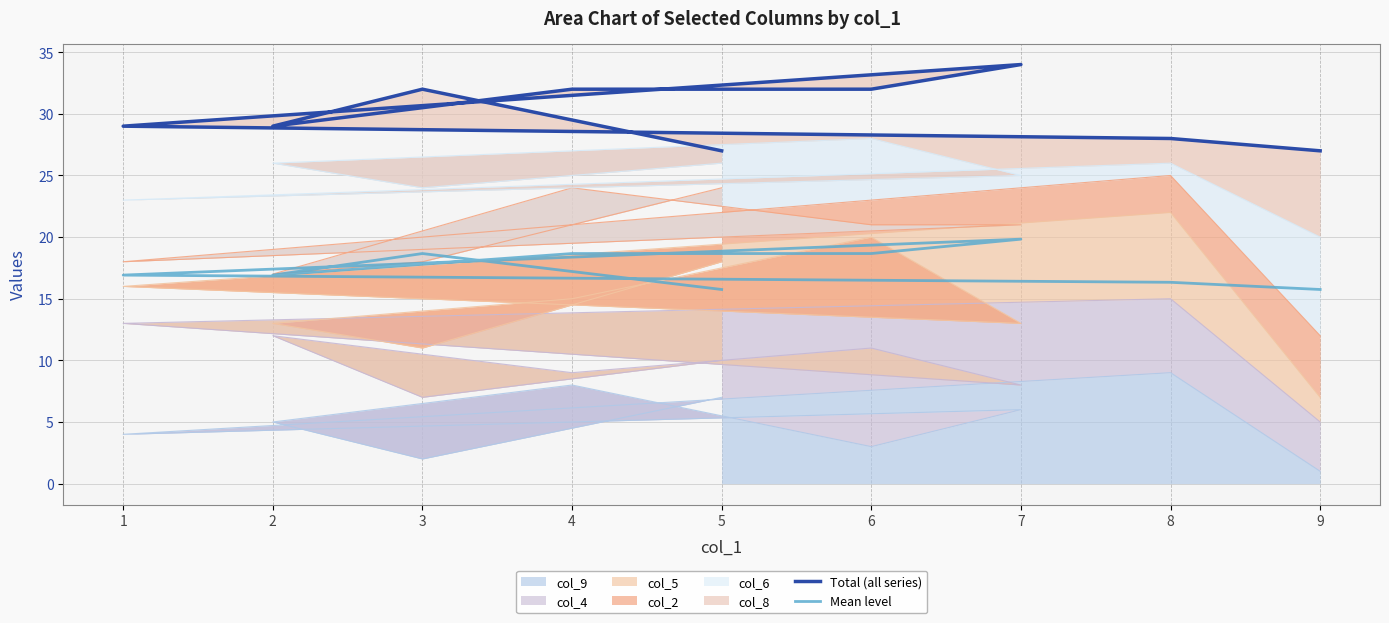

Rank the categories by Total (all series) value from lowest to highest.

5, 9, 8, 2, 1, 3, 4, 6, 7